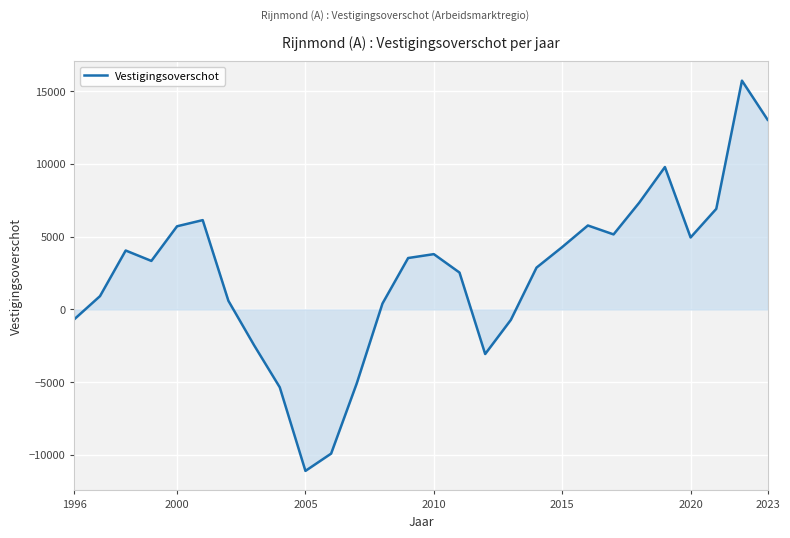

What is the minimum value shown in the chart?

-11095